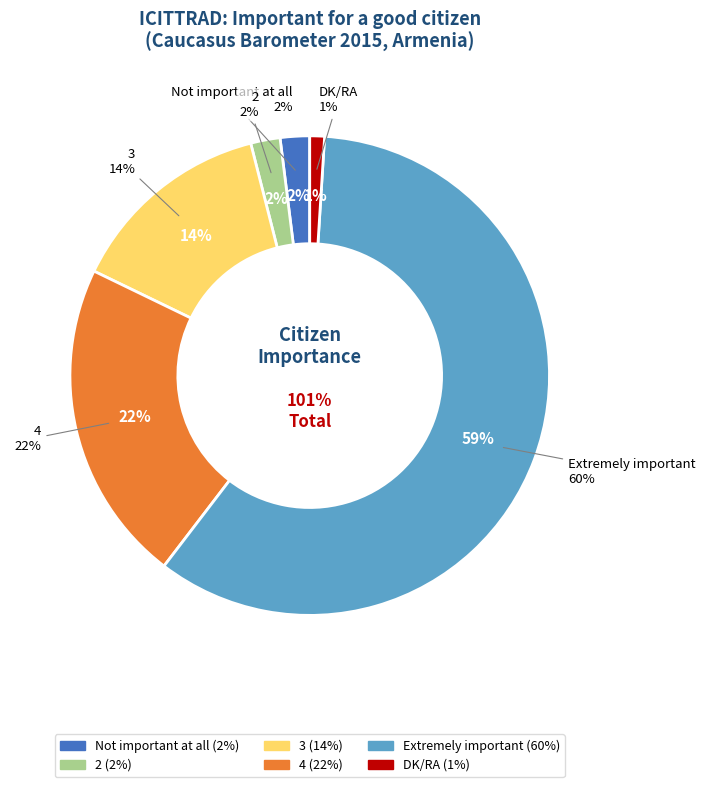

Rank the categories by value from lowest to highest.

DK/RA, Not important at all, 2, 3, 4, Extremely important